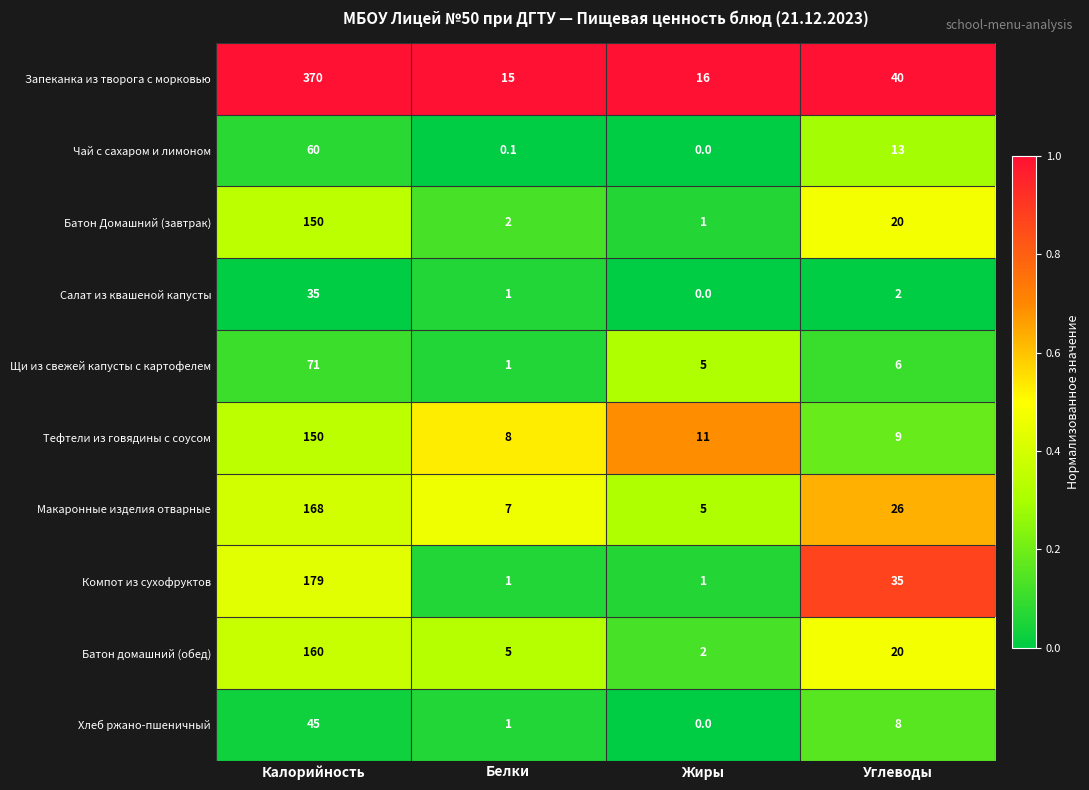

At which label does Батон домашний (обед) reach its minimum?

Жиры